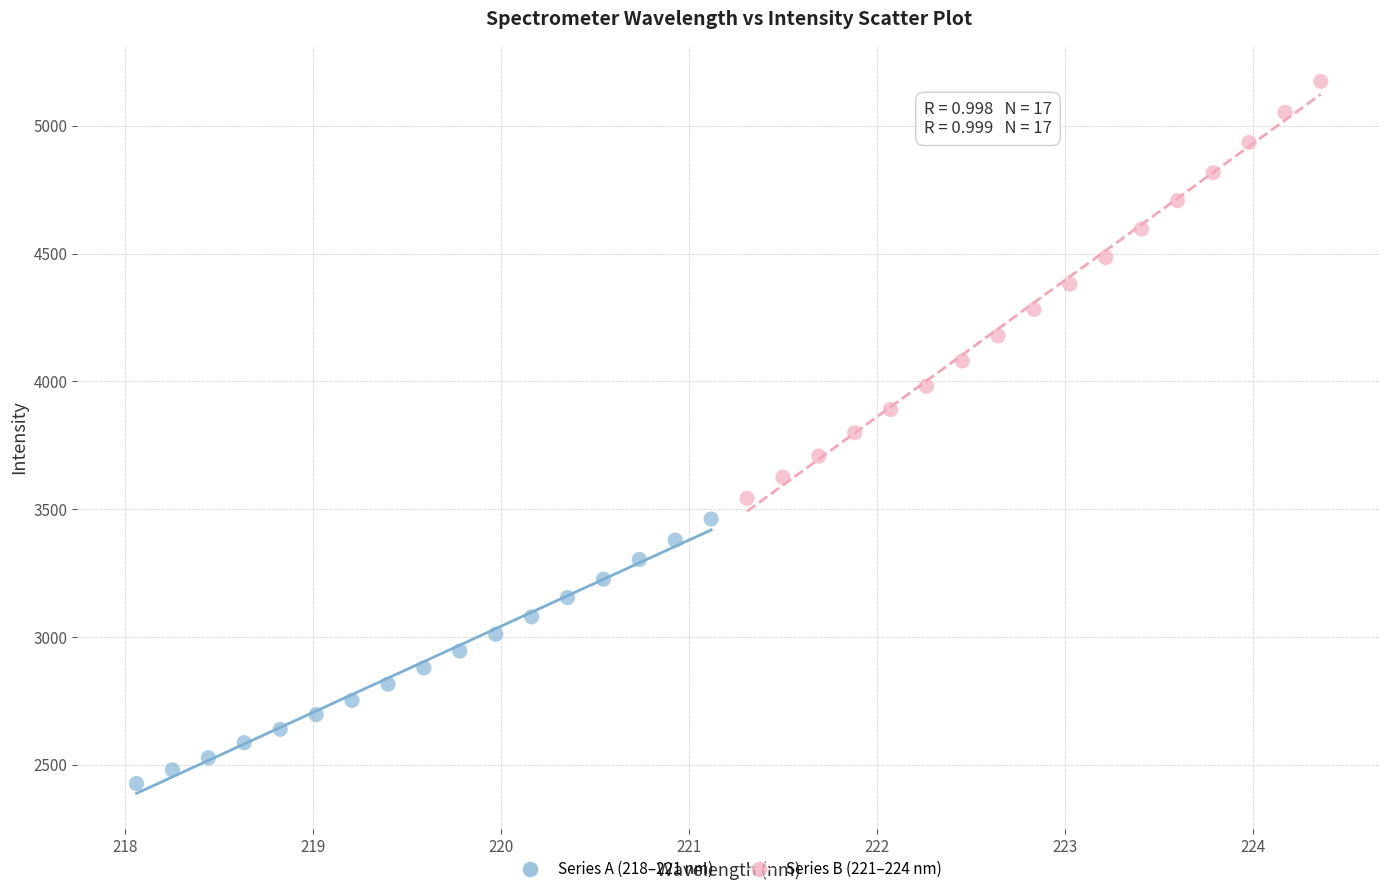

Which series has the largest Y range (max minus min)?

Series B (221–224 nm)